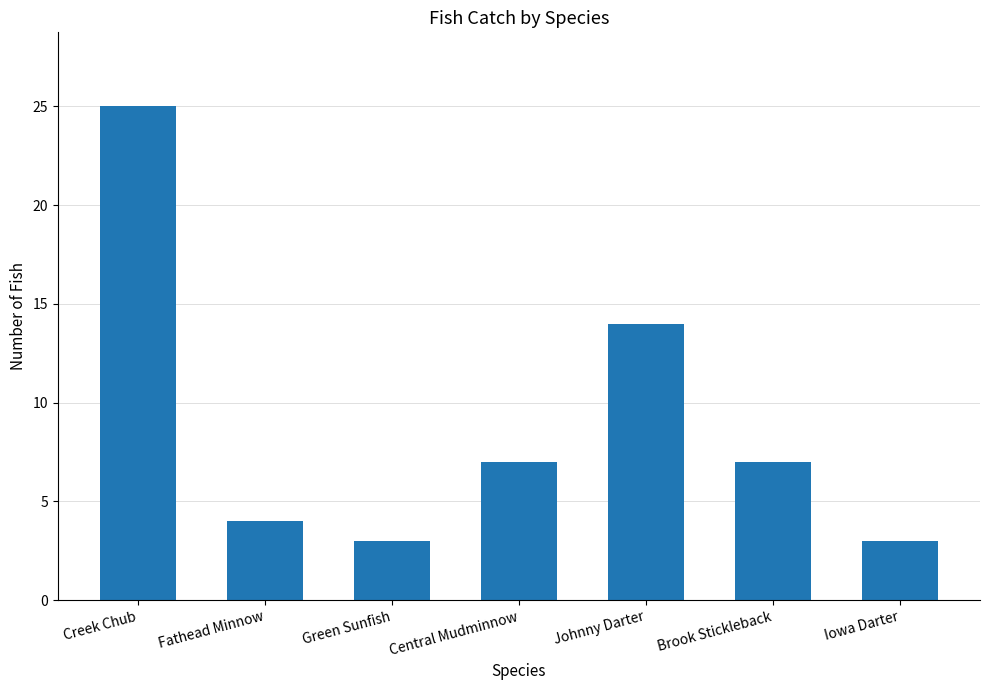

What is the ratio of the value at Green Sunfish to the value at Iowa Darter?

1.0